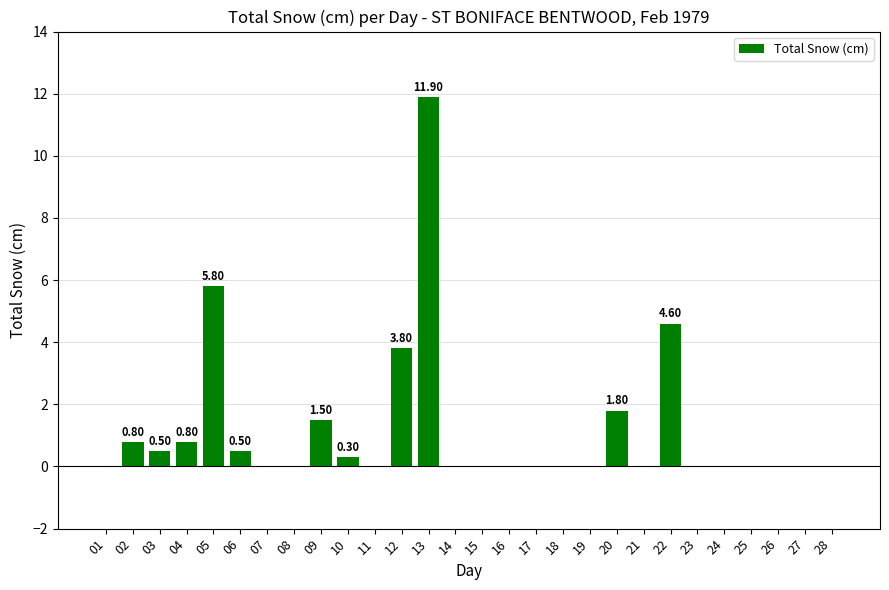

What is the sum of all values?

32.3